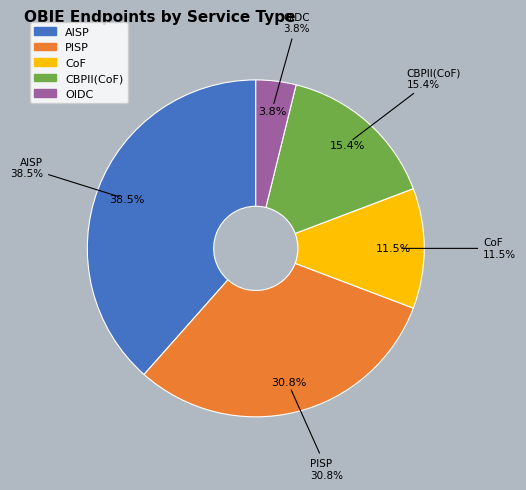

What is the smallest slice in the pie chart?

OIDC